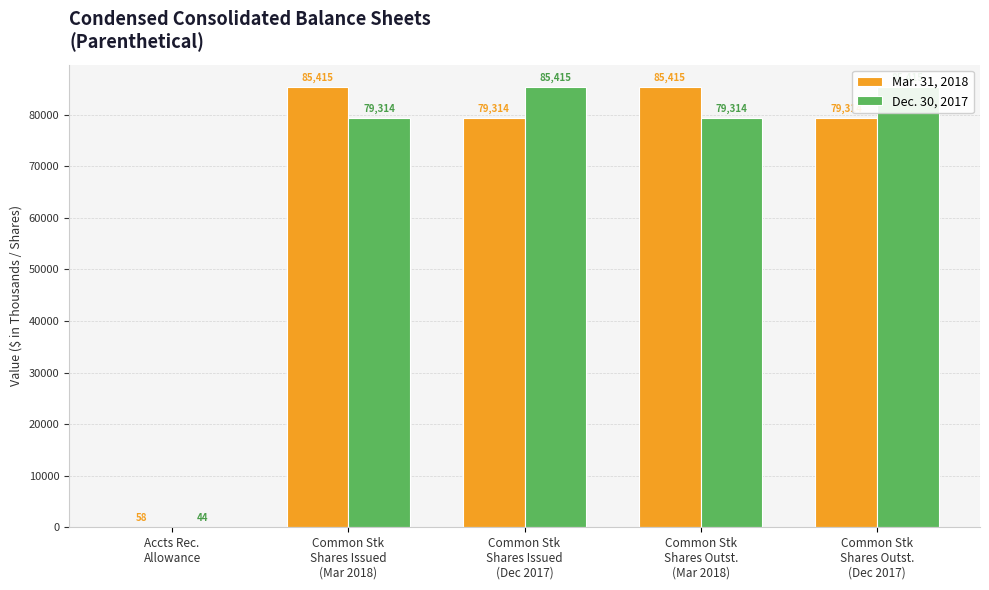

List the series in order of their peak value, lowest first.

Mar. 31, 2018, Dec. 30, 2017